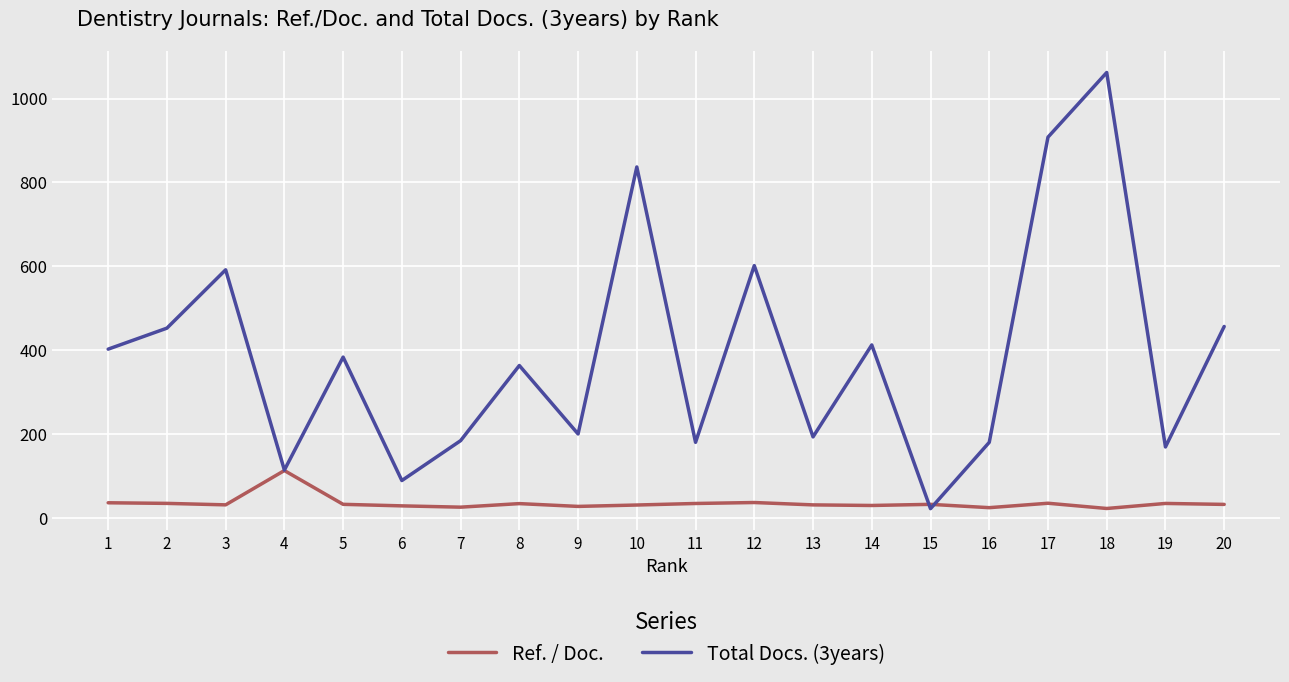

Which series has the largest range (max minus min)?

Total Docs. (3years)